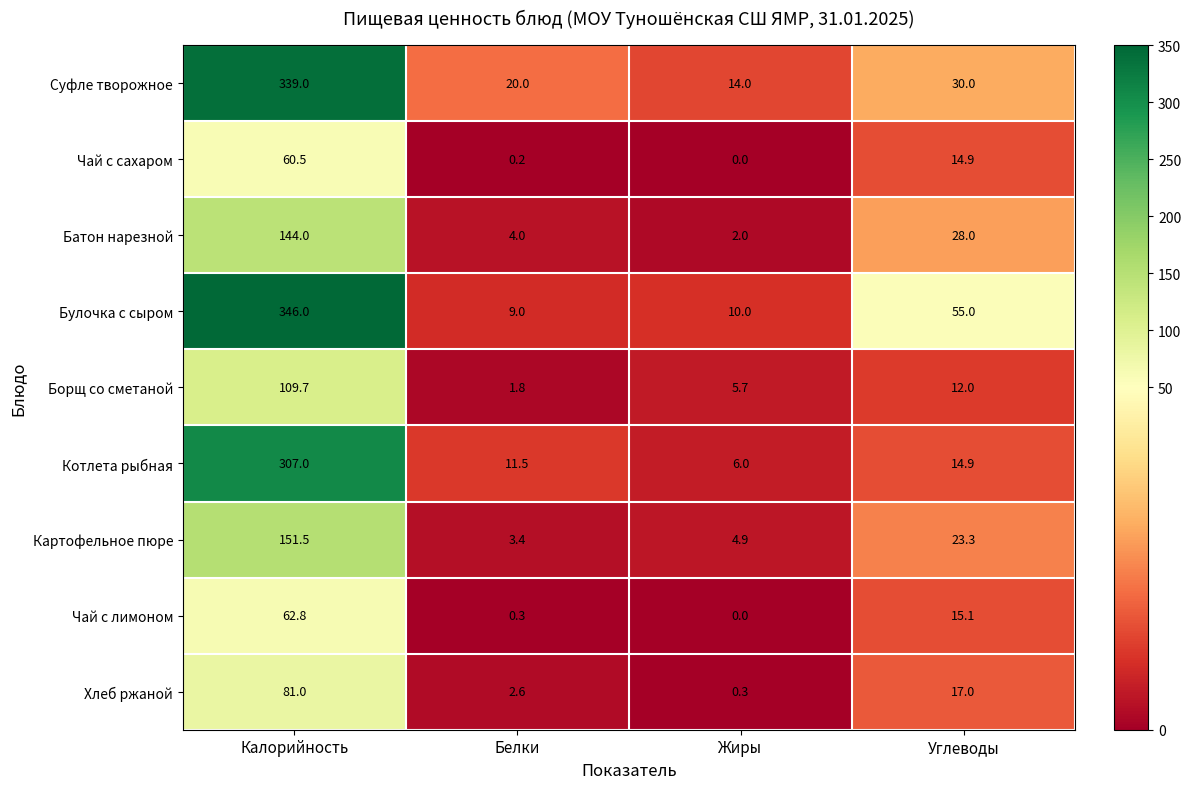

What is the difference between the Хлеб ржаной values at Жиры and Белки?

2.3